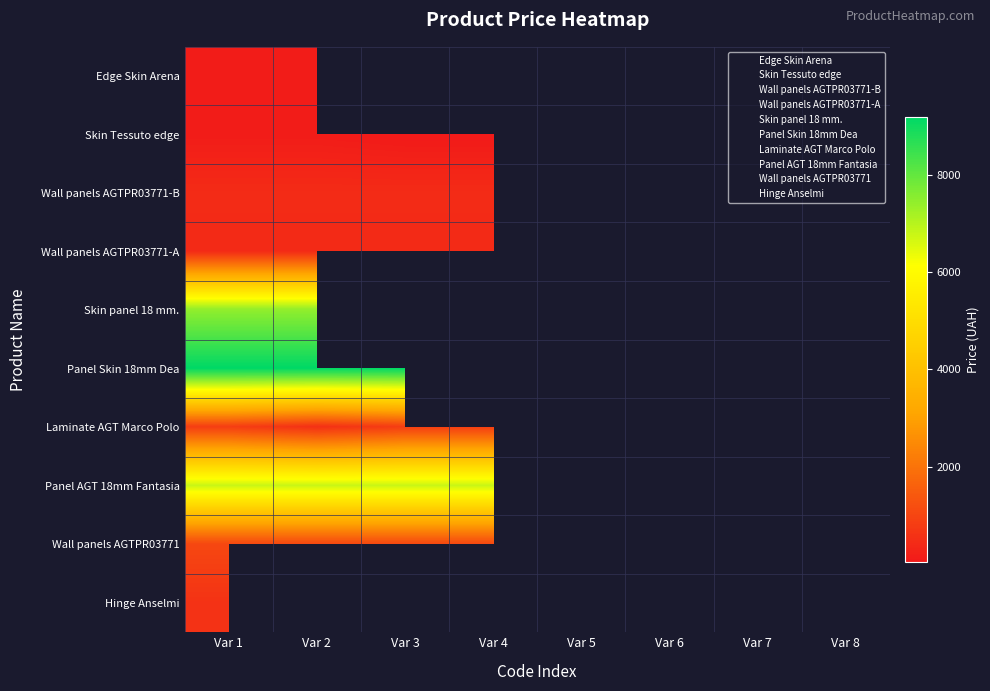

At which category is the sum across all series the highest?

Var 1